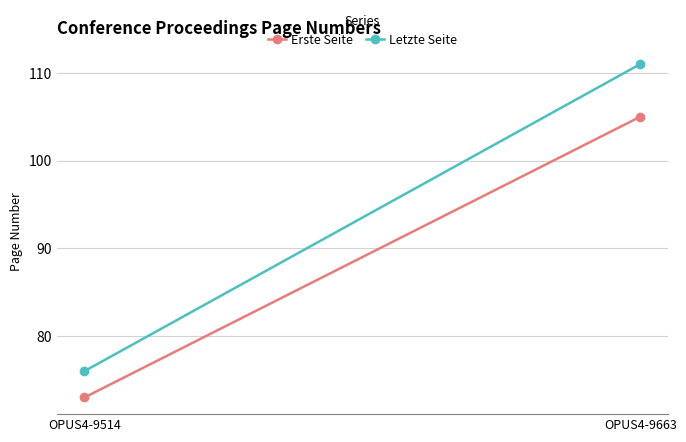

Reading left to right, what are all the values shown in this chart?

Erste Seite: 73	105
Letzte Seite: 76	111